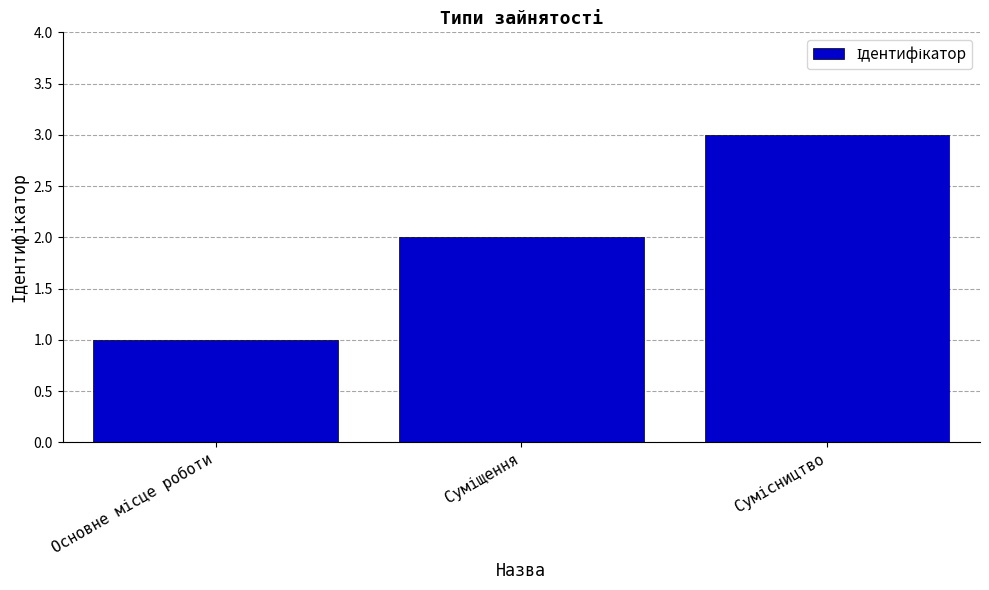

What is the sum of all values?

6